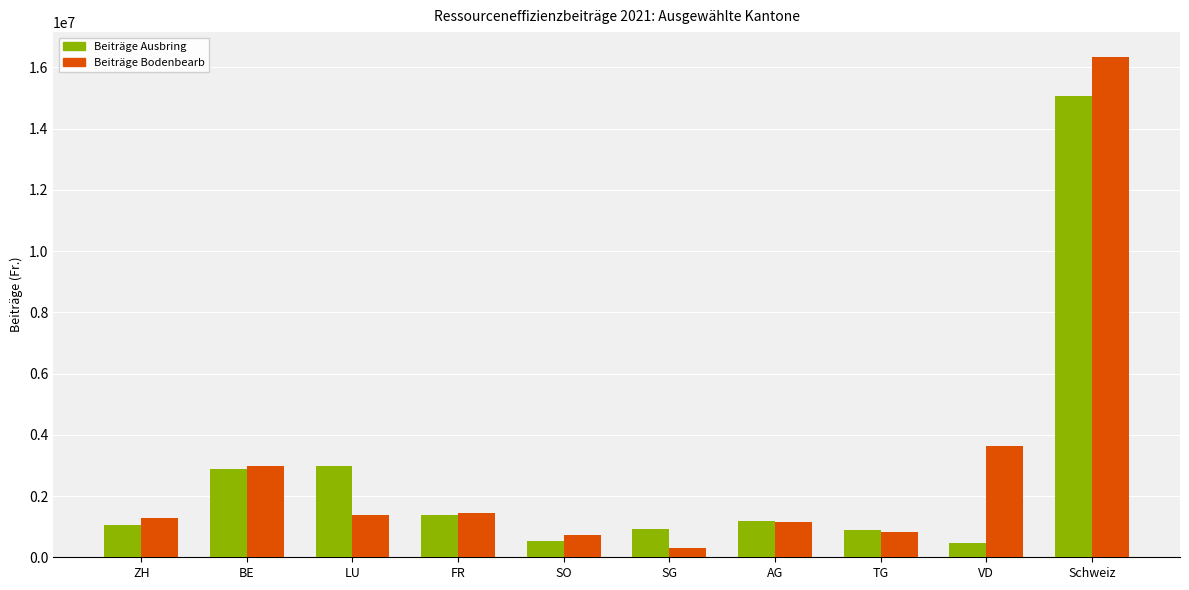

What is the value of the Beiträge Bodenbearb bar at the 10th from the left?

16336937.6